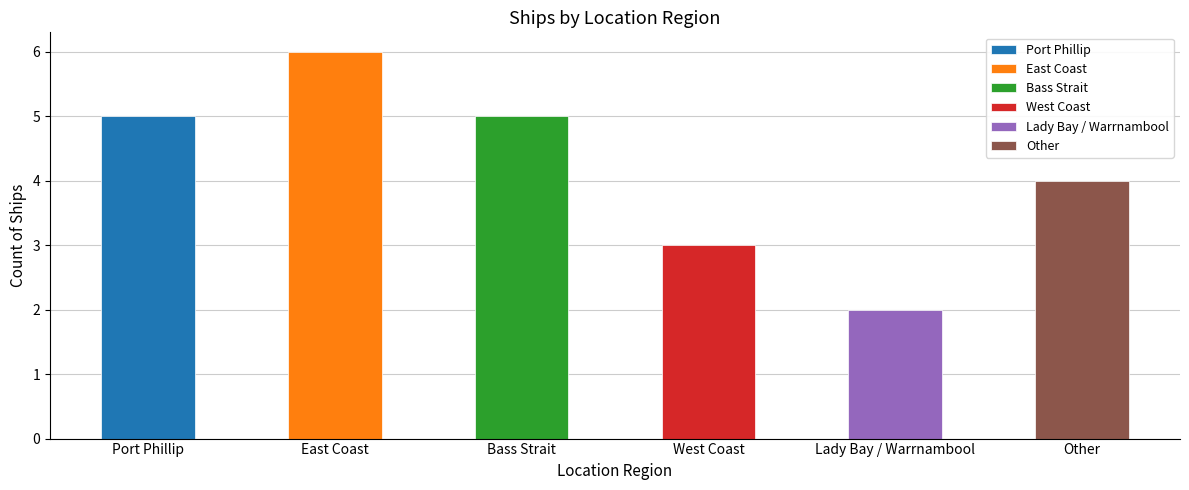

Reading left to right, list all the values displayed in this chart.

5	6	5	3	2	4